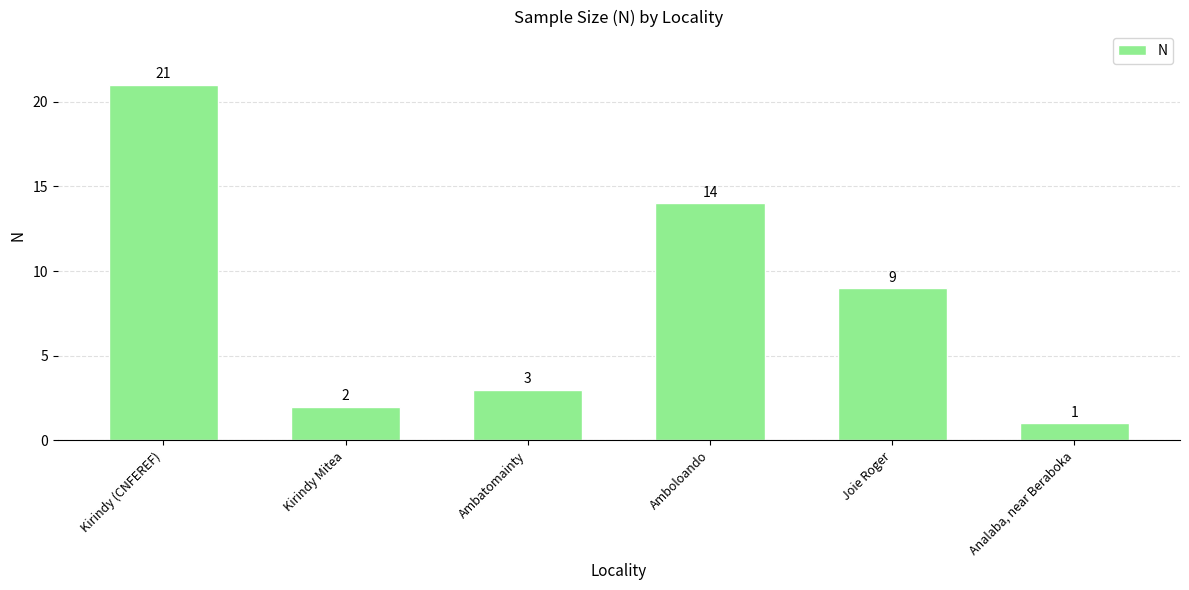

How many values are below 9?

3